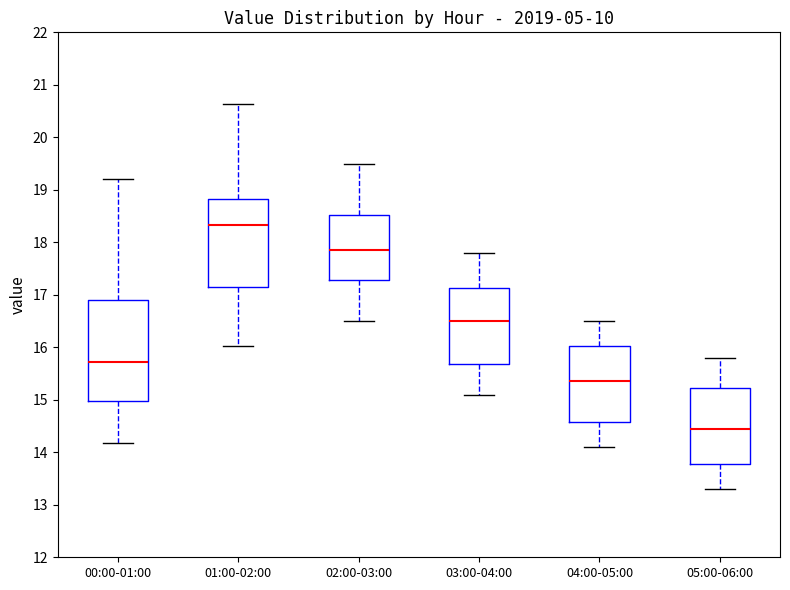

Reading left to right, transcribe this box plot: for each box, give where its median line is, the range the box spans, and where its two whiskers end, as read against the y-axis. The values are not printed on the chart, so give them approximately, as read against the axis.

00:00-01:00: median 15.7, box 15.0 to 16.9, whiskers 14.2 to 19.2
01:00-02:00: median 18.3, box 17.1 to 18.8, whiskers 16.0 to 20.6
02:00-03:00: median 17.9, box 17.3 to 18.5, whiskers 16.5 to 19.5
03:00-04:00: median 16.5, box 15.7 to 17.1, whiskers 15.1 to 17.8
04:00-05:00: median 15.4, box 14.6 to 16.0, whiskers 14.1 to 16.5
05:00-06:00: median 14.5, box 13.8 to 15.2, whiskers 13.3 to 15.8